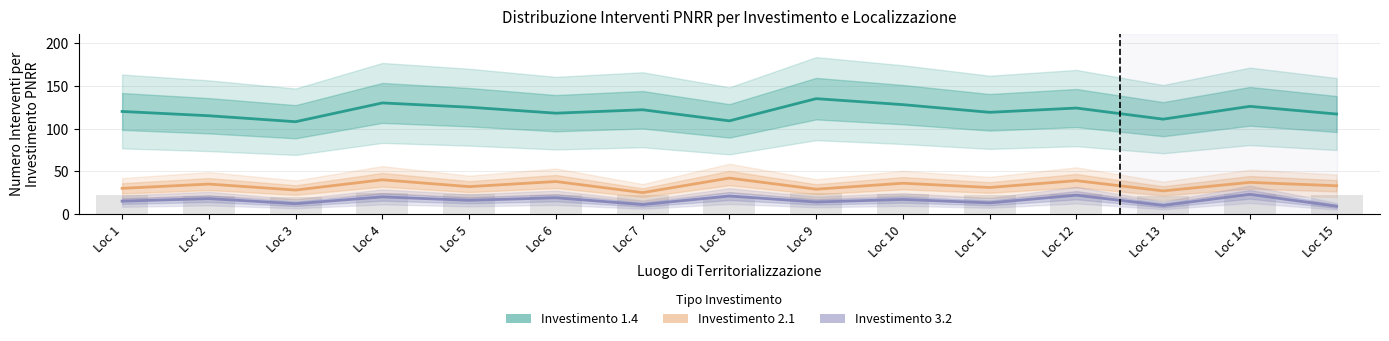

What is the spread (max minus min) of values at Loc 11?

106